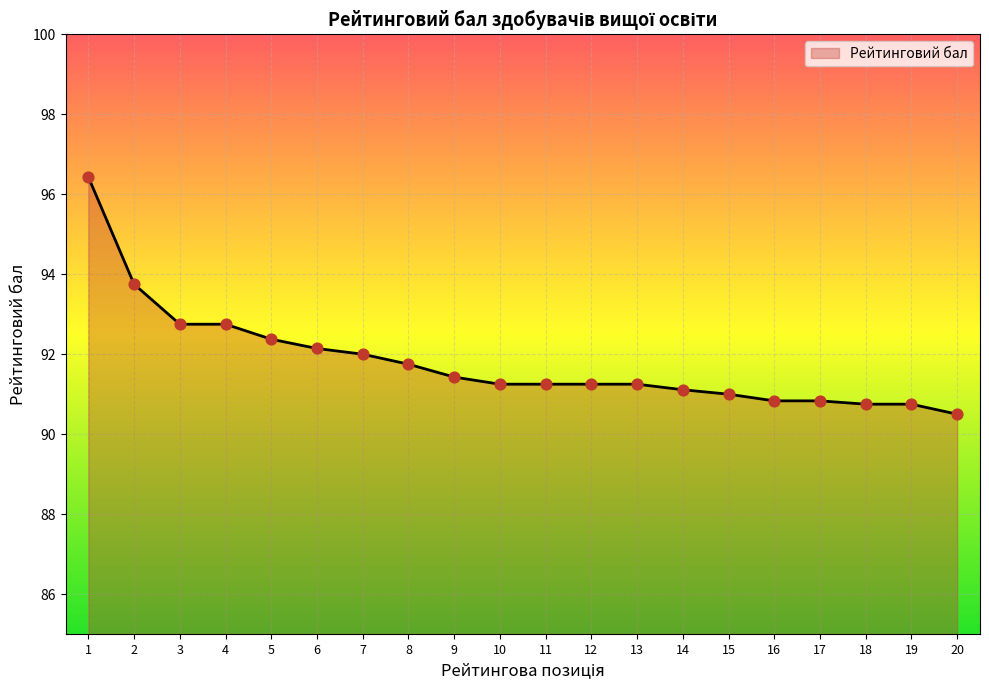

Between 20 and 18, which is larger?

18